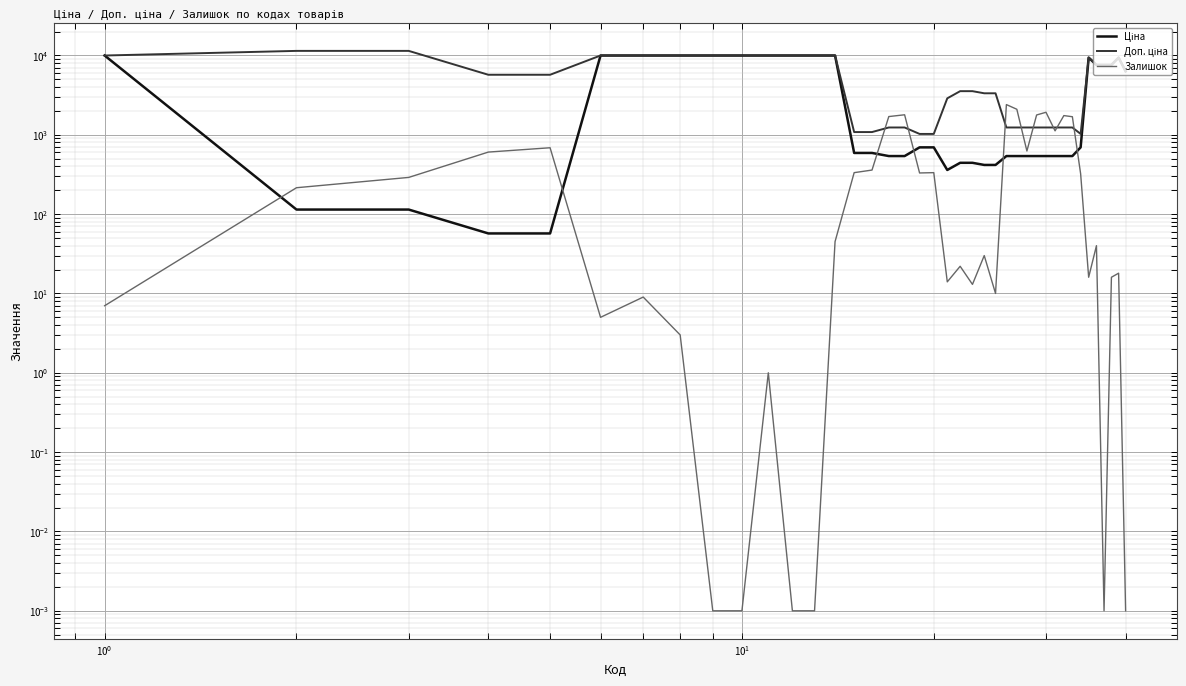

What are all the series names shown in the legend?

Ціна, Доп. ціна, Залишок